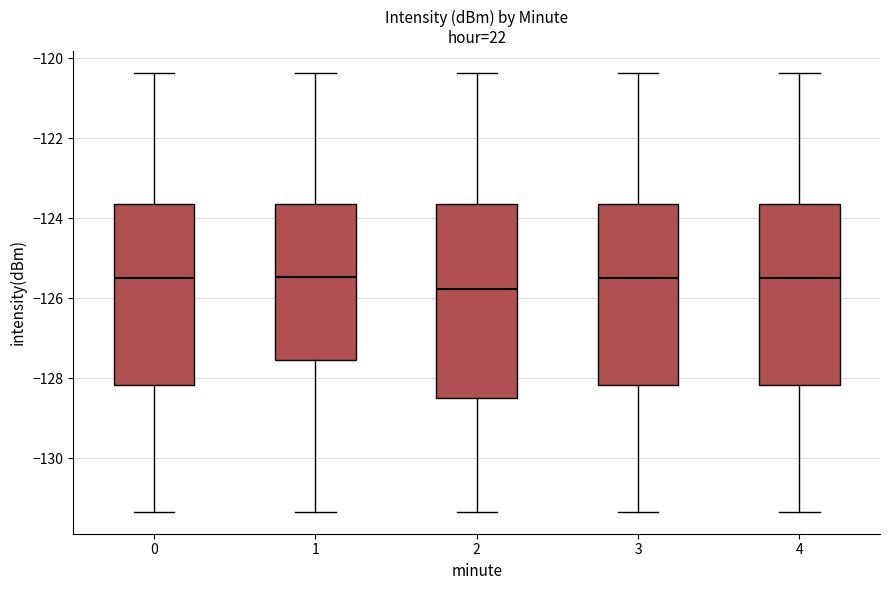

Where is the upper edge of the box at x = 0 on the y-axis? The values are not printed on the chart, so give them approximately, as read against the axis.

-123.6